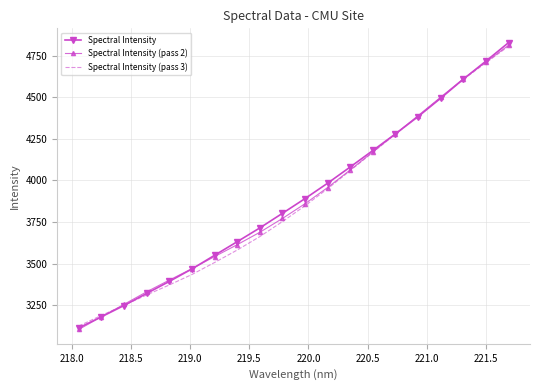

At how many categories does at least one series exceed 3359?

16